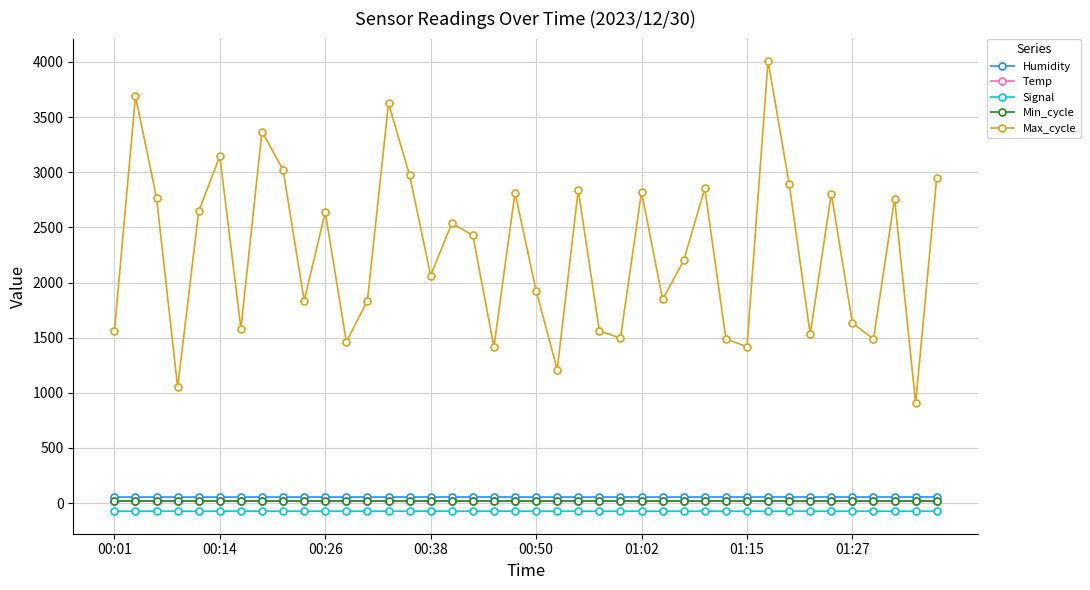

In Max_cycle, how many points are higher than both neighbors (excluding endpoints)?

13